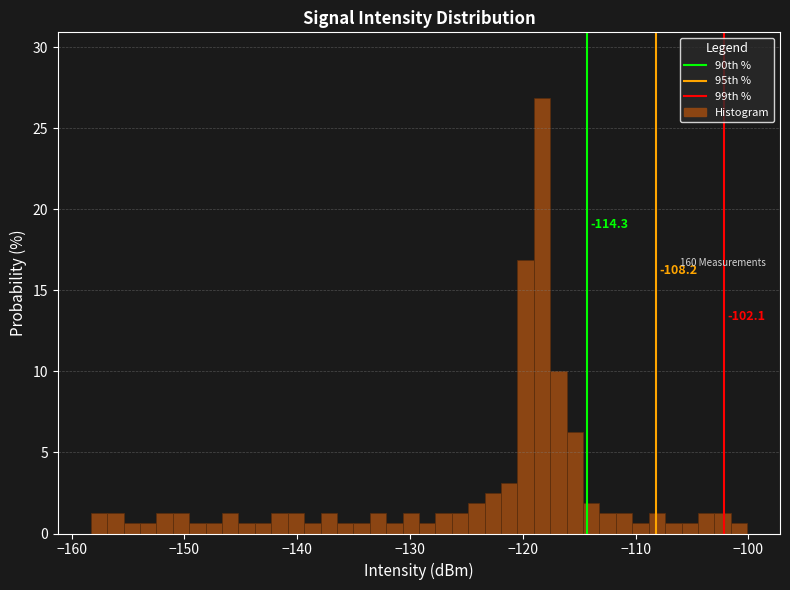

Around what value on the x-axis is the tallest bar? Give the approximate position of its centre, as read against the axis.

-118